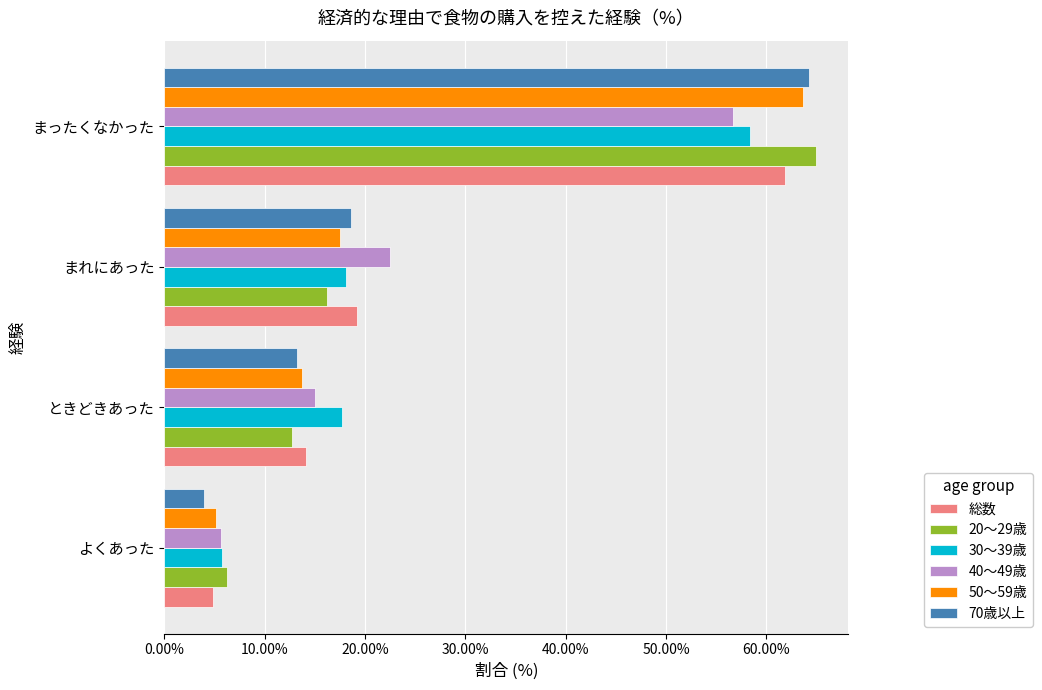

Is the value of 総数 at よくあった greater than the value of 50～59歳 at ときどきあった?

No